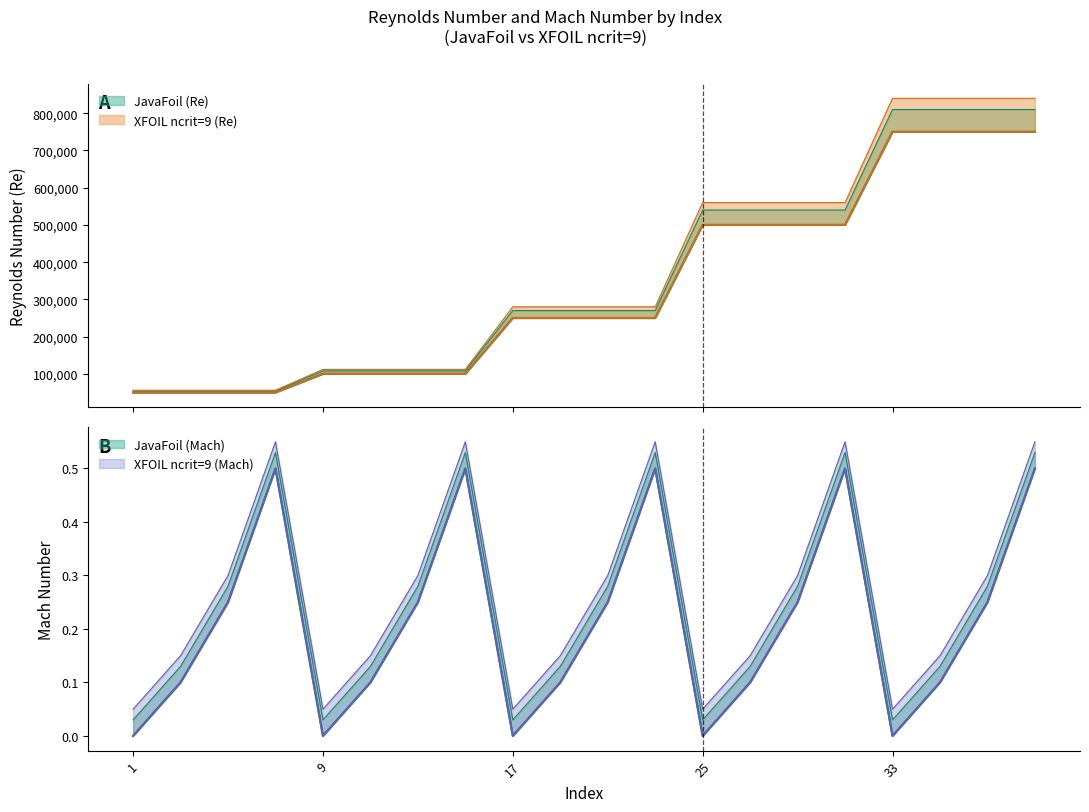

In Mach_JavaFoil, how many points are lower than both neighbors (excluding endpoints)?

4